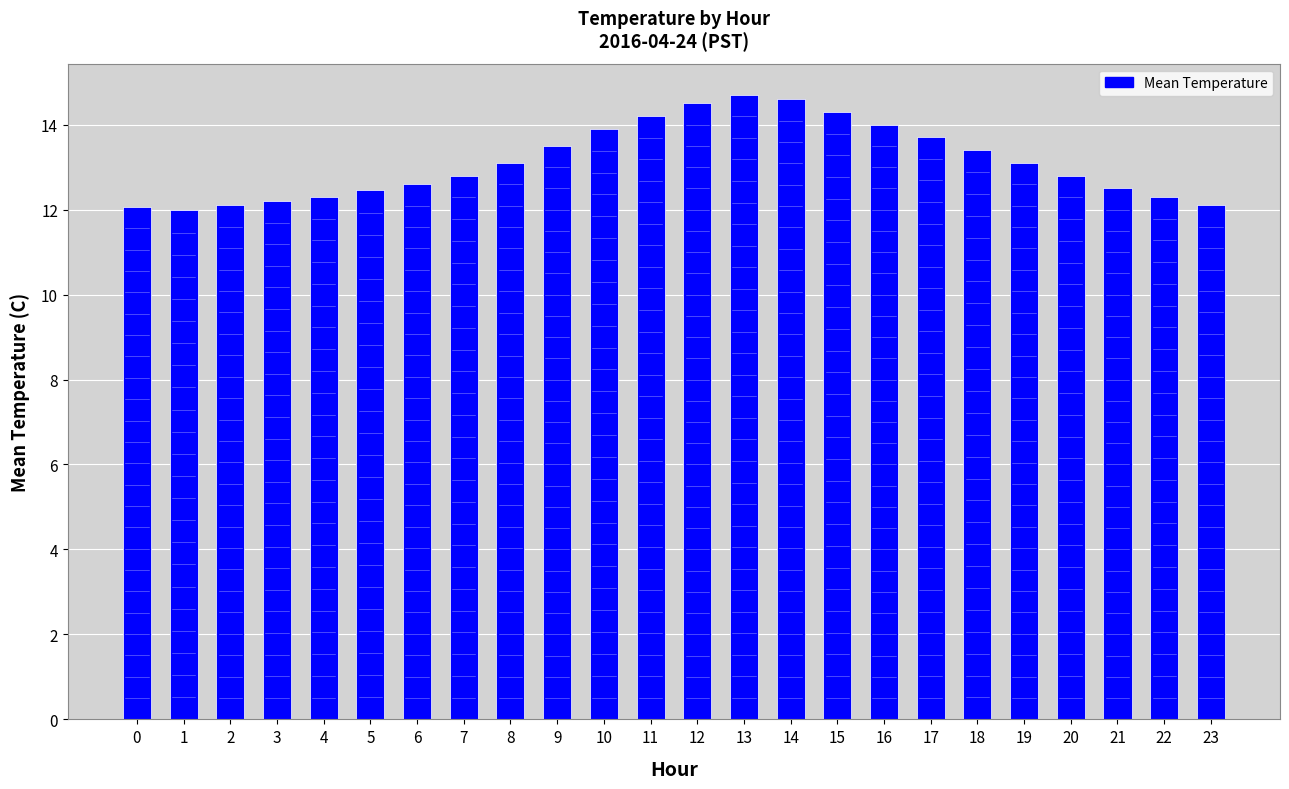

Between 22 and 8, which is larger?

8